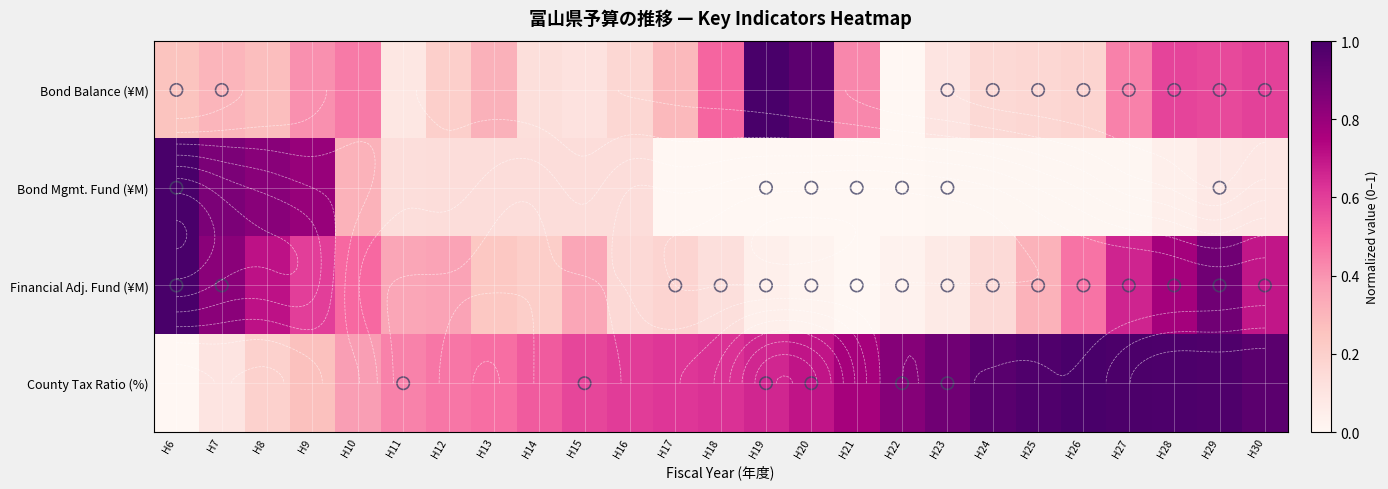

At which category is the sum across all series the highest?

H29